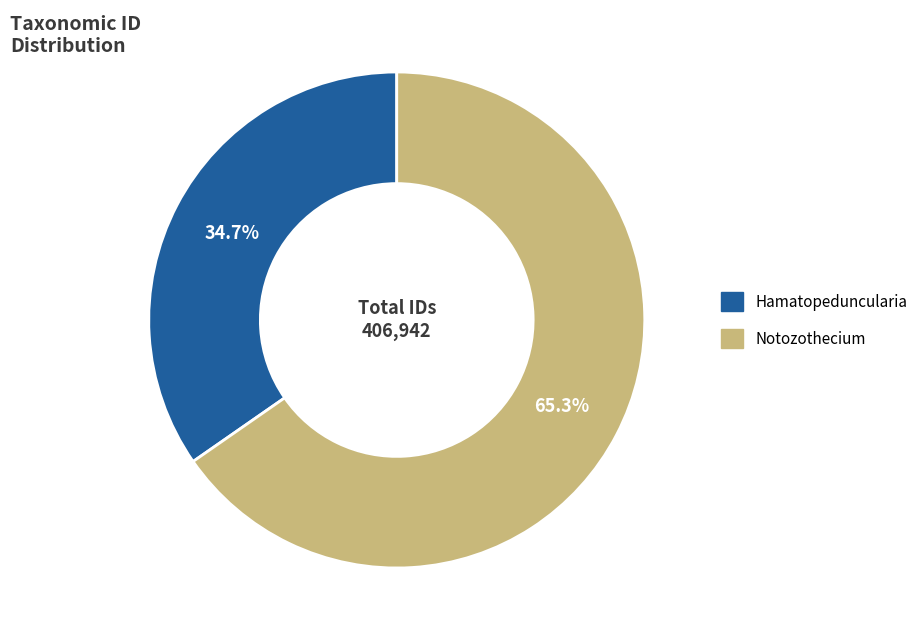

Is Notozothecium the majority of the pie?

Yes